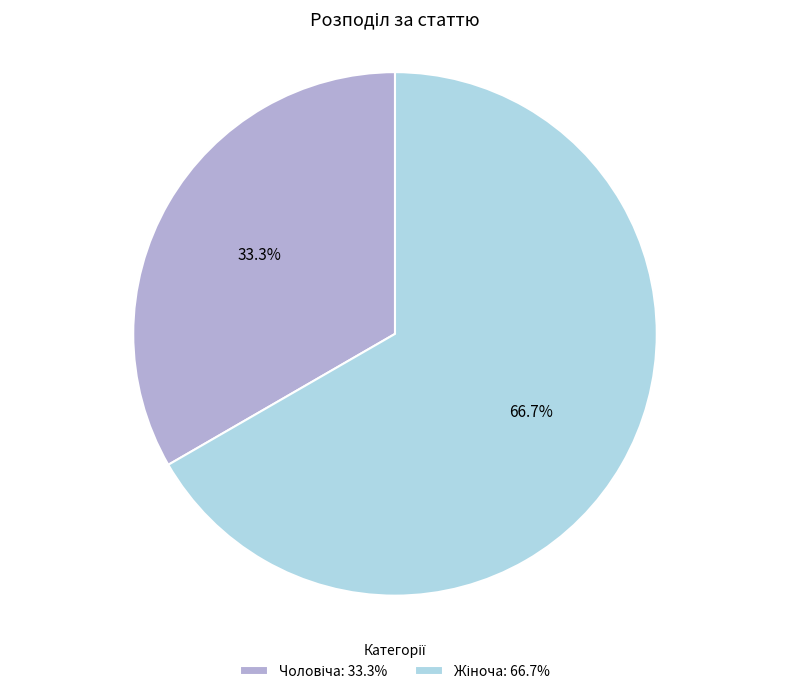

Count the number of slices in the pie.

2